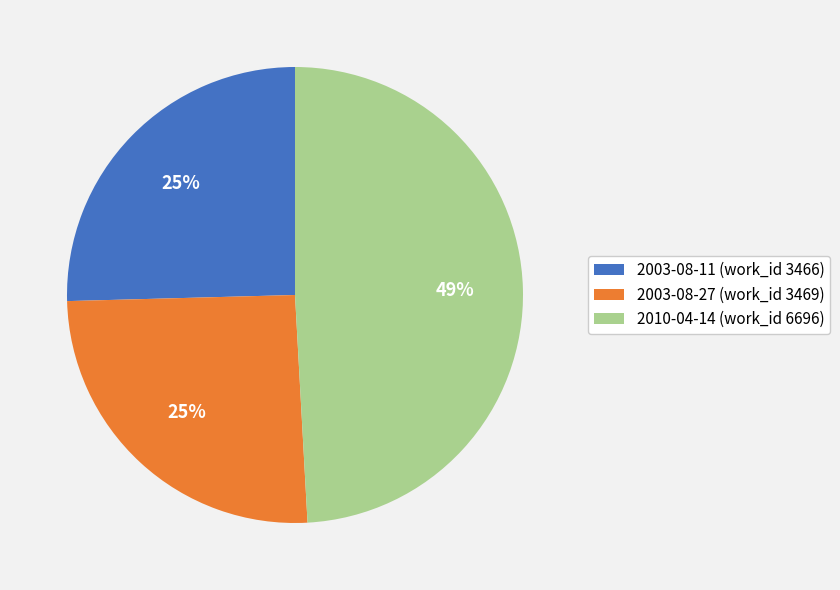

Is there any slice that represents more than half of the pie?

No